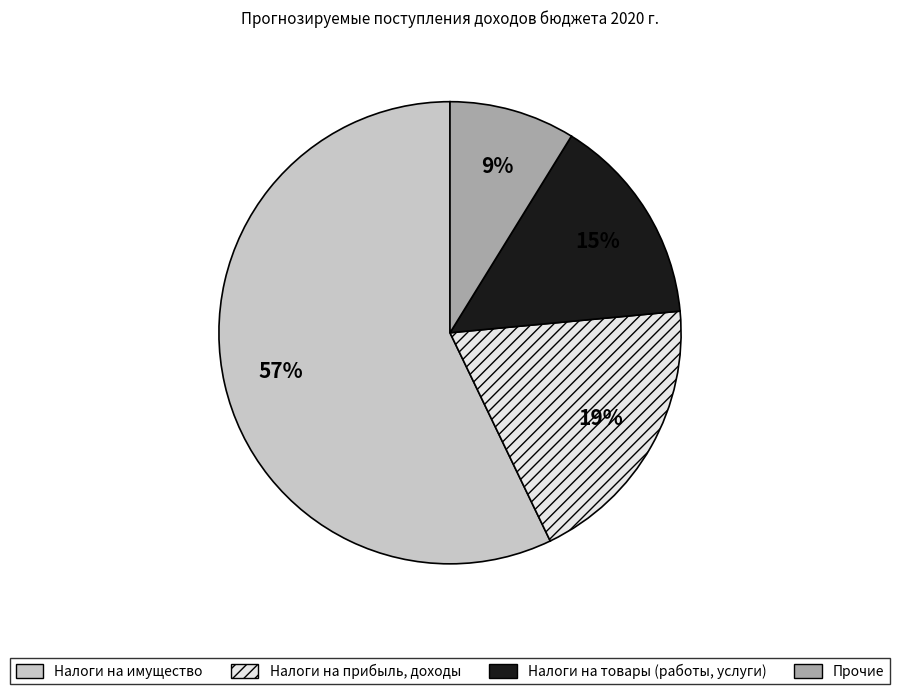

To the nearest percent, what is the difference between the largest and smallest slice percentages?

48%